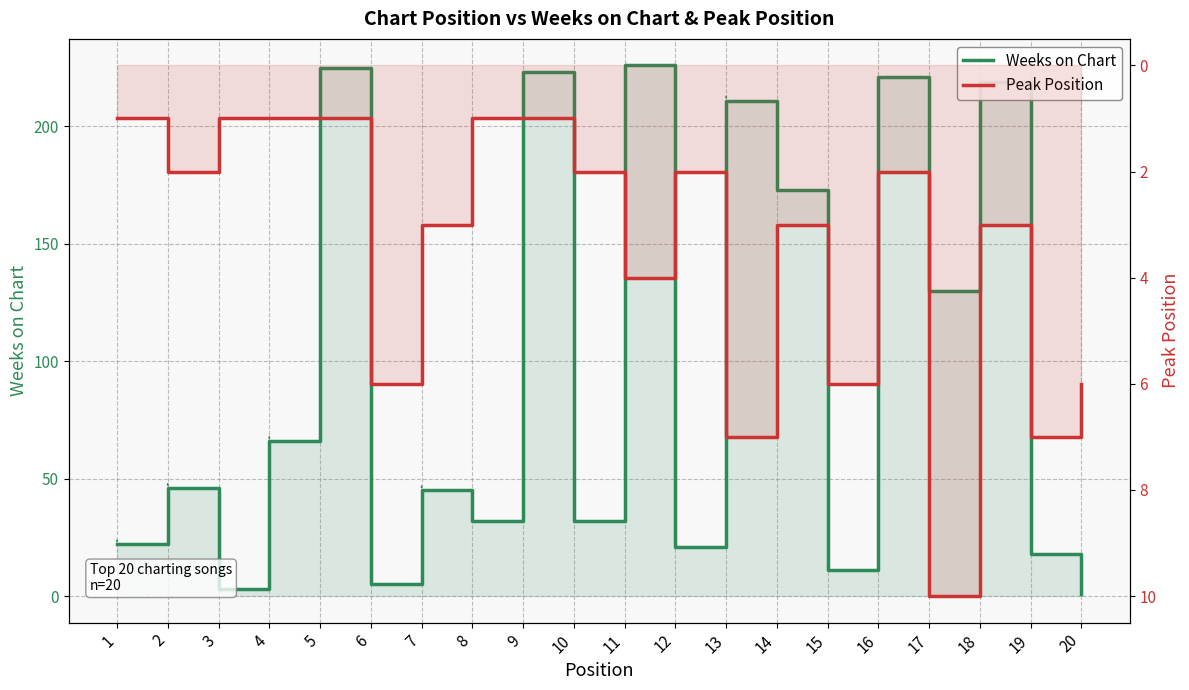

Count the number of categories in the chart.

20